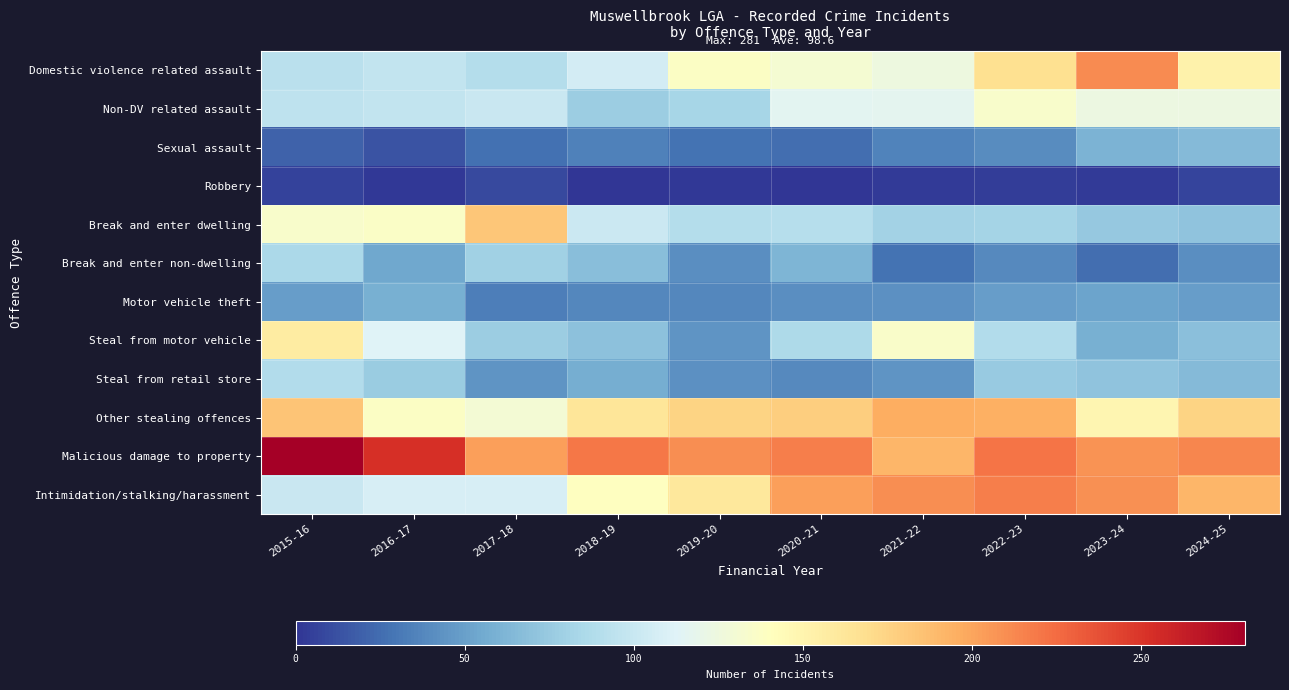

Which series has the largest total across all categories?

Malicious damage to property